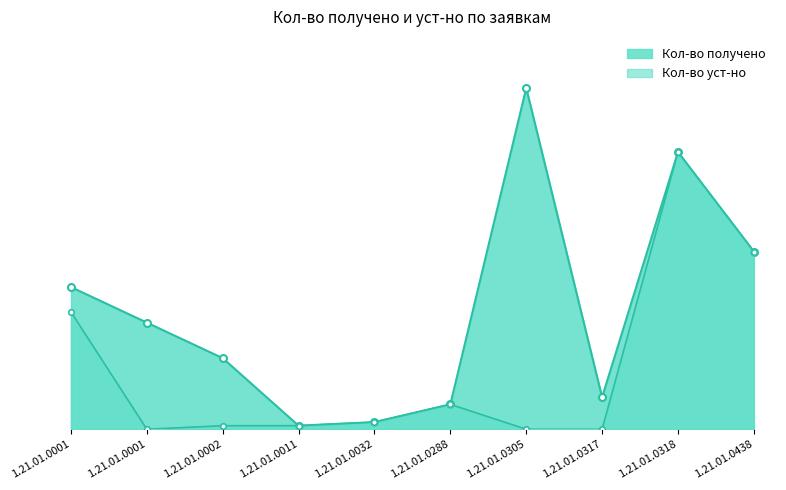

The Кол-во получено series shows 3 at 1.21.01.0317. True or false?

False